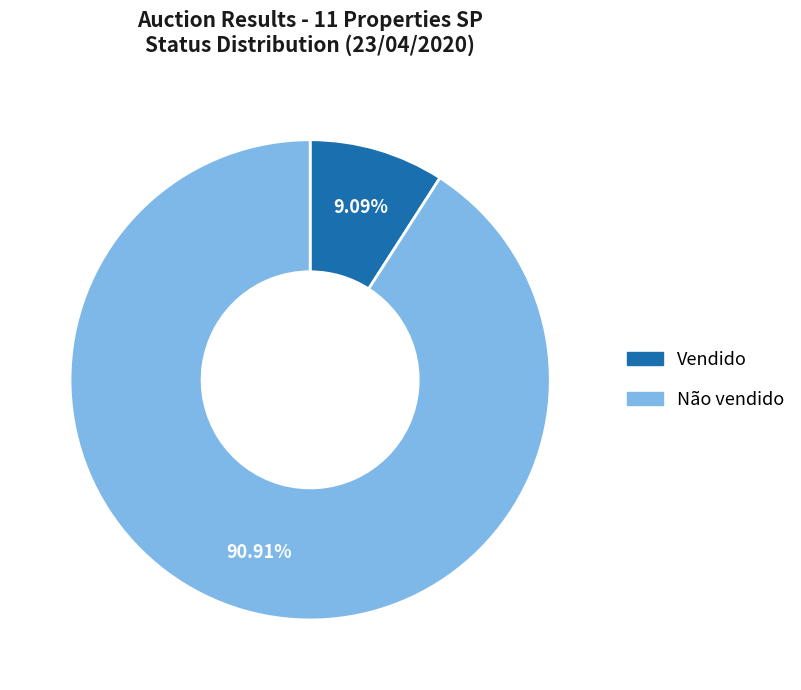

Do Vendido and Não vendido together represent more than half of the pie?

Yes